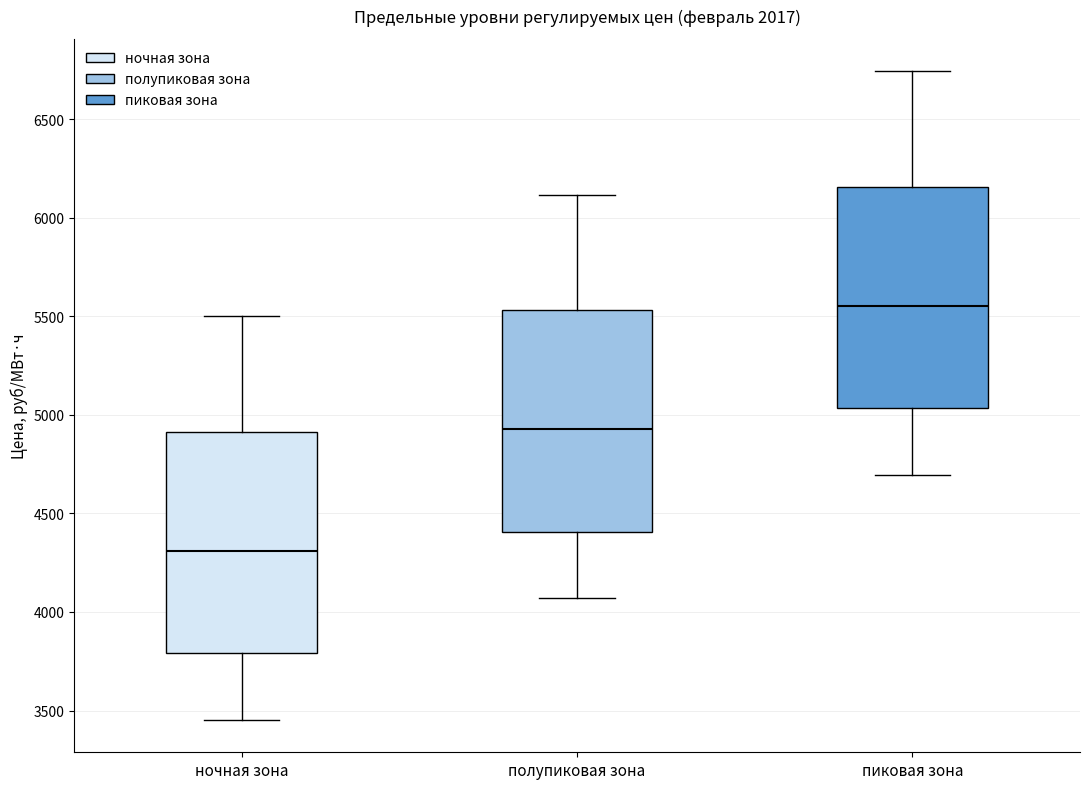

Which box's median line is the lowest?

ночная зона